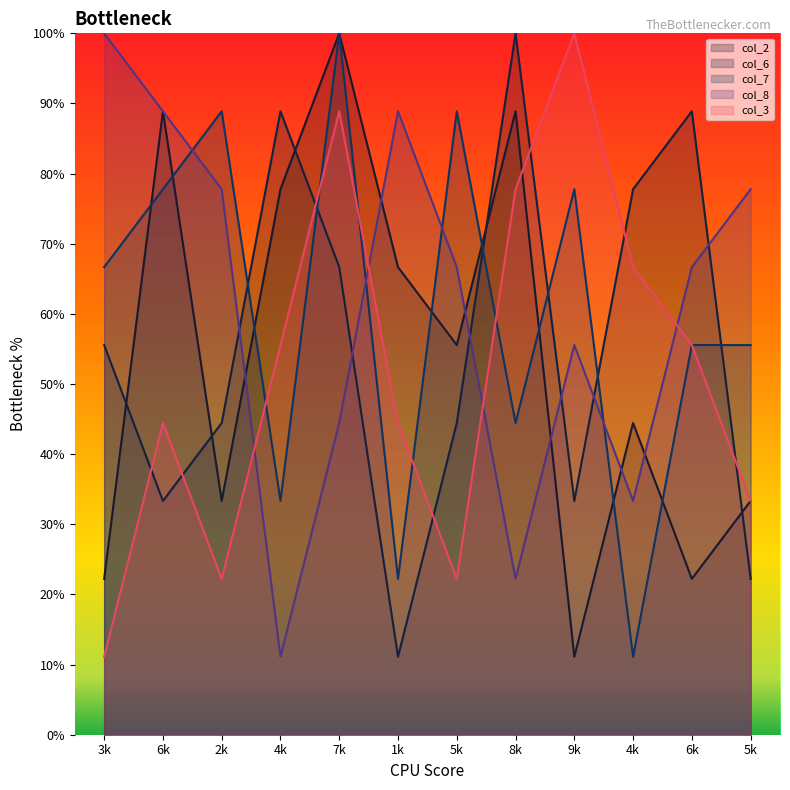

Count the number of data series in this chart.

5